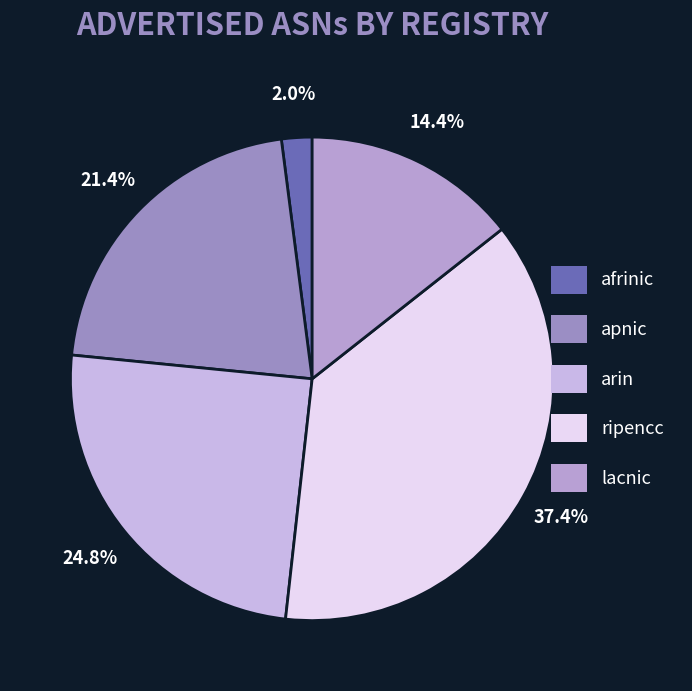

Does ripencc account for over 50% of the chart?

No